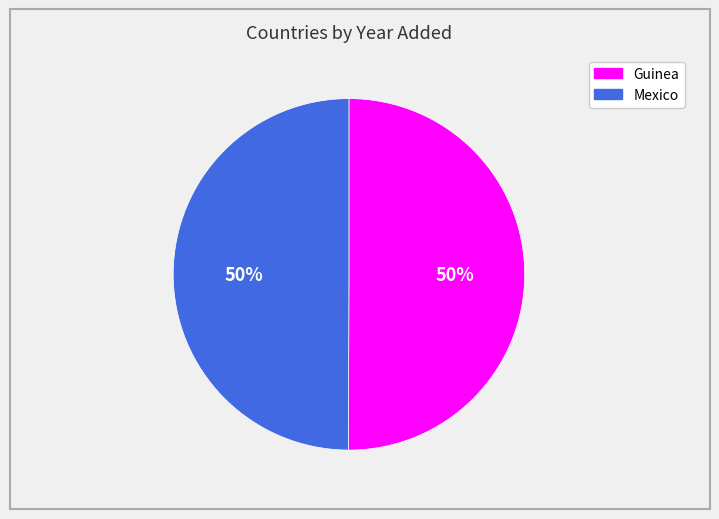

Is it true that Guinea is 50% of the pie?

True